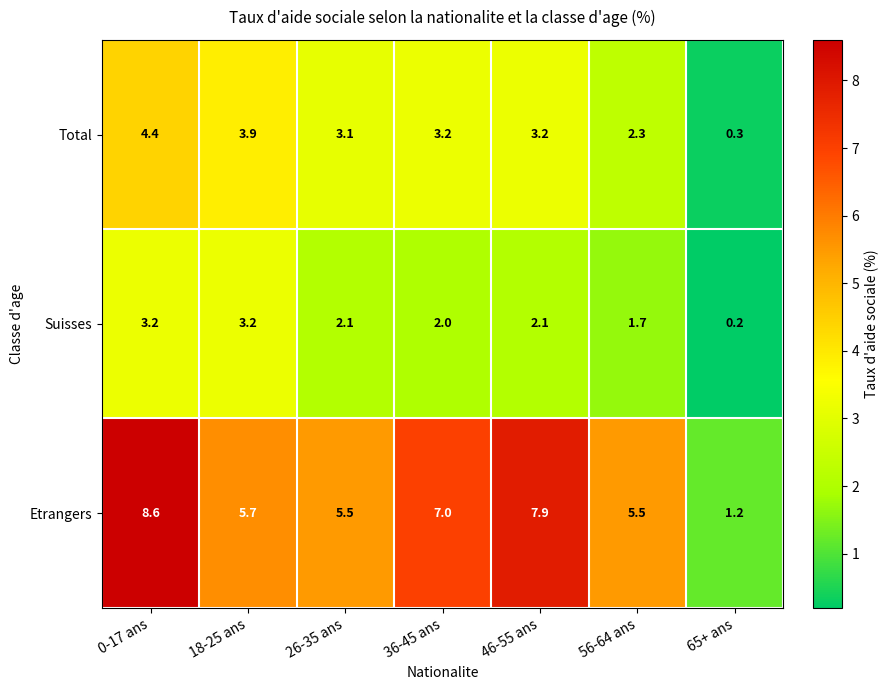

What is the spread (max minus min) of values at 46-55 ans?

5.8